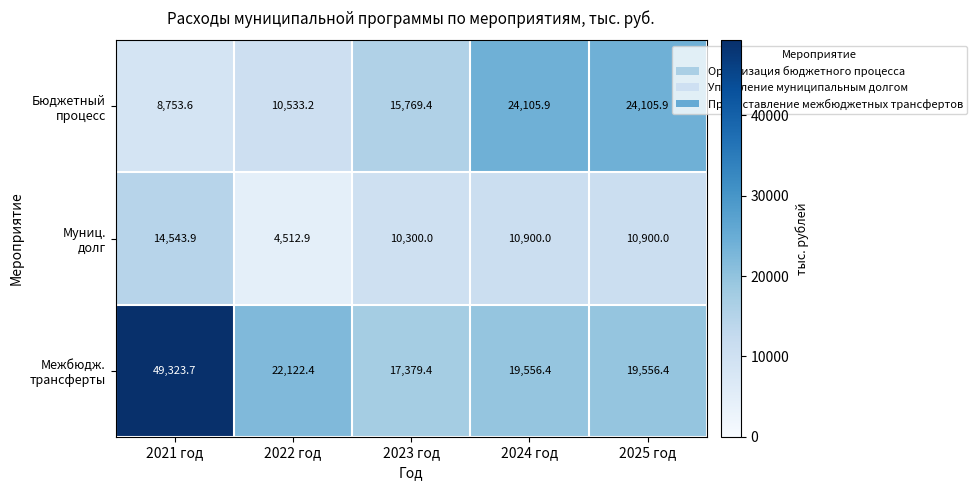

What is the greatest value displayed?

49323.7